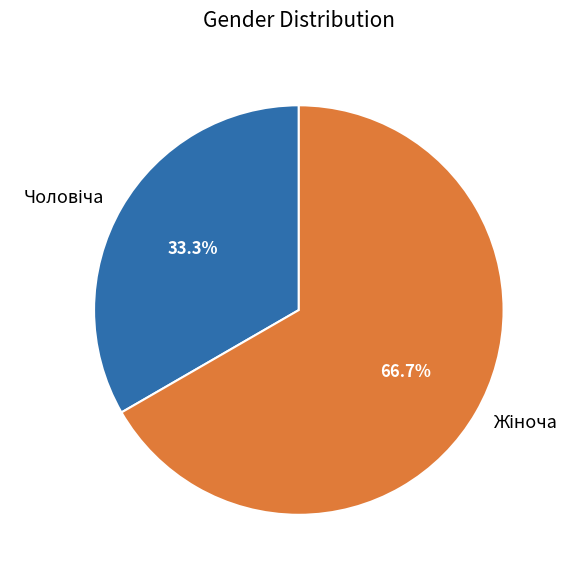

Does any single category account for the majority?

Yes